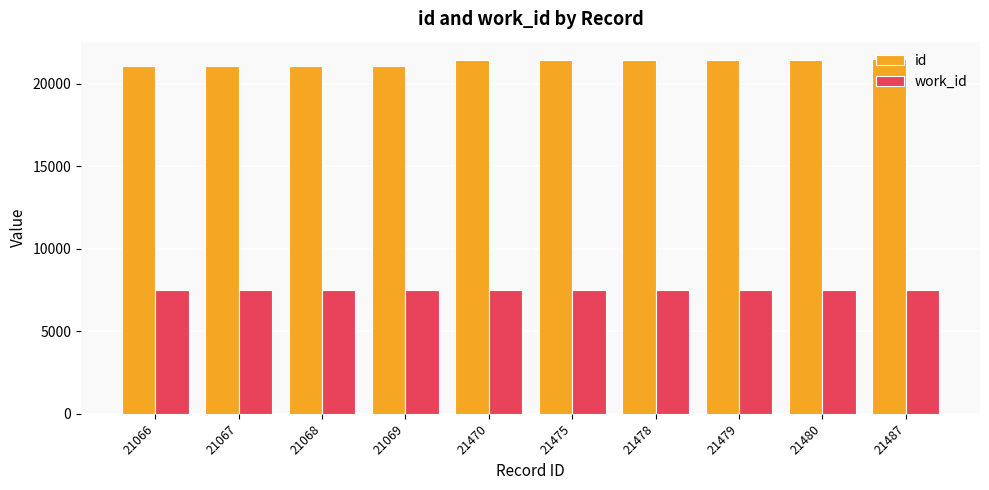

Is the value of id at 21487 greater than the value of work_id at 21069?

Yes